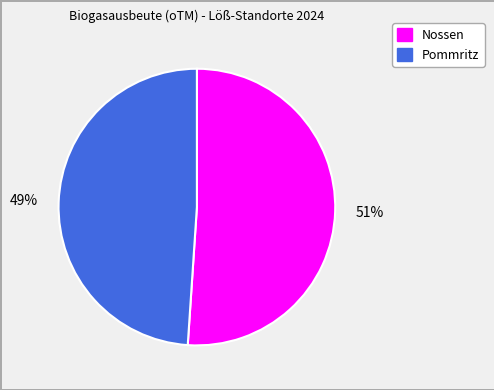

True or false: Nossen accounts for 51% of the total.

True